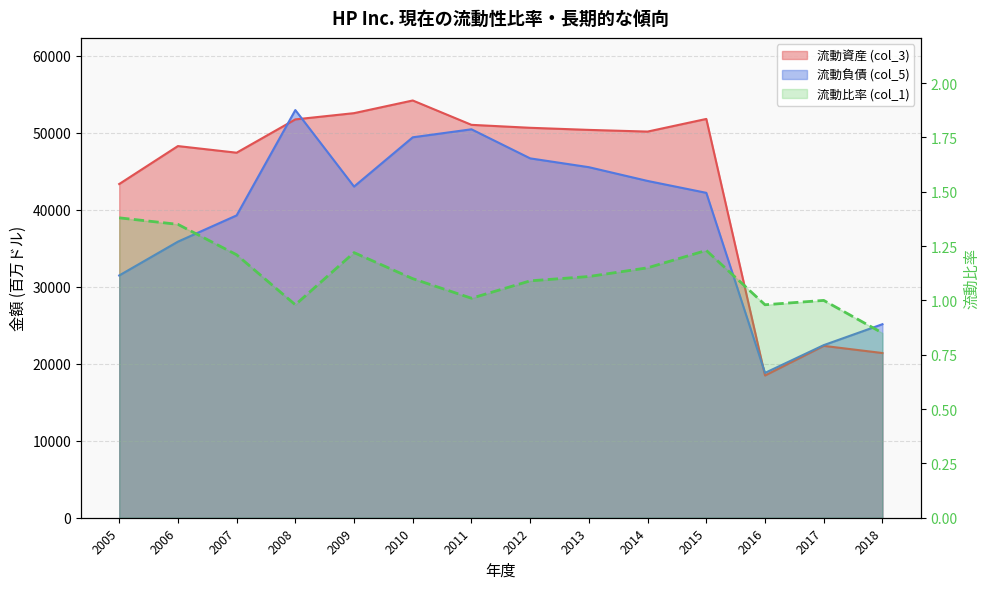

Which category has the lowest value in the 流動比率 (col_1) series?

2018